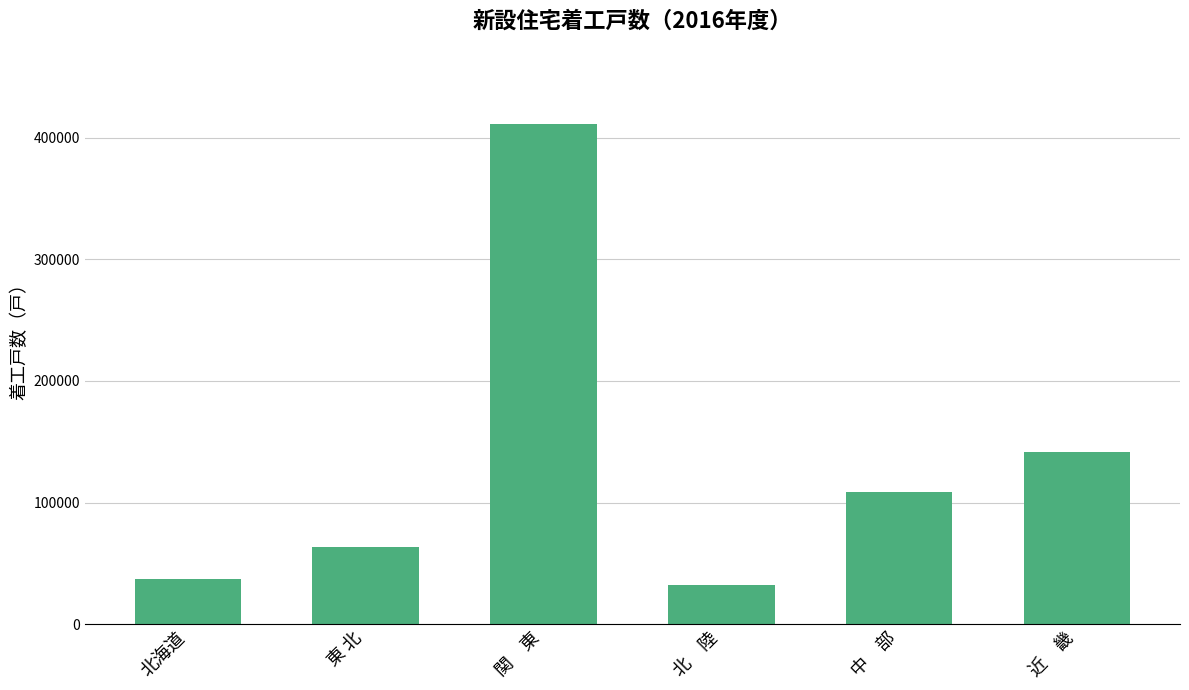

At which label is the value closest to 221640?

近　畿